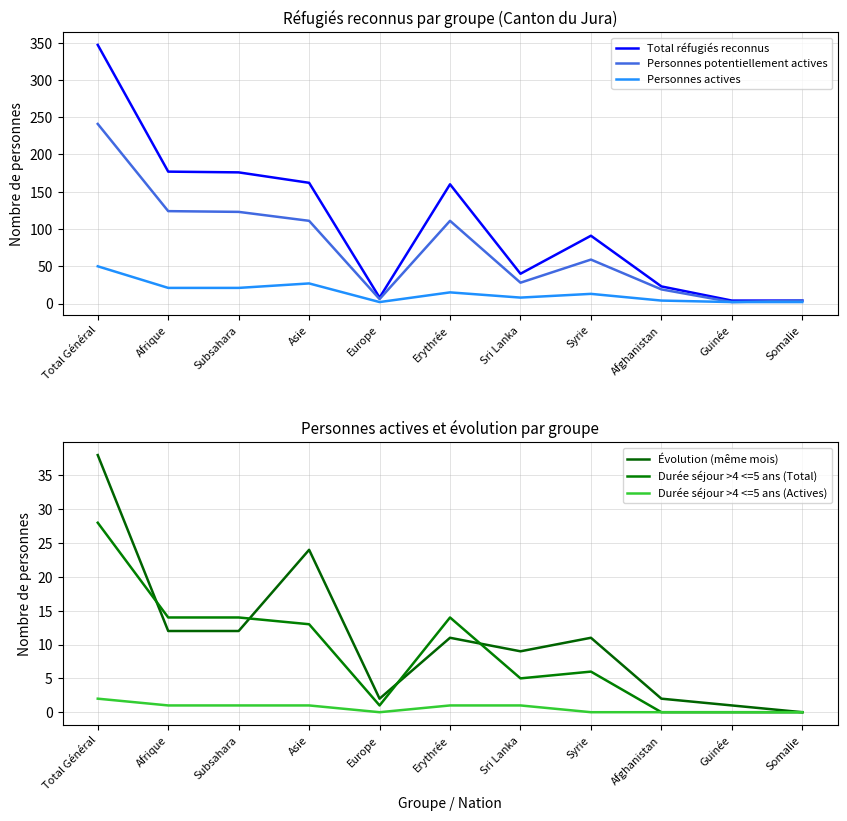

How many lines are shown in the chart?

6